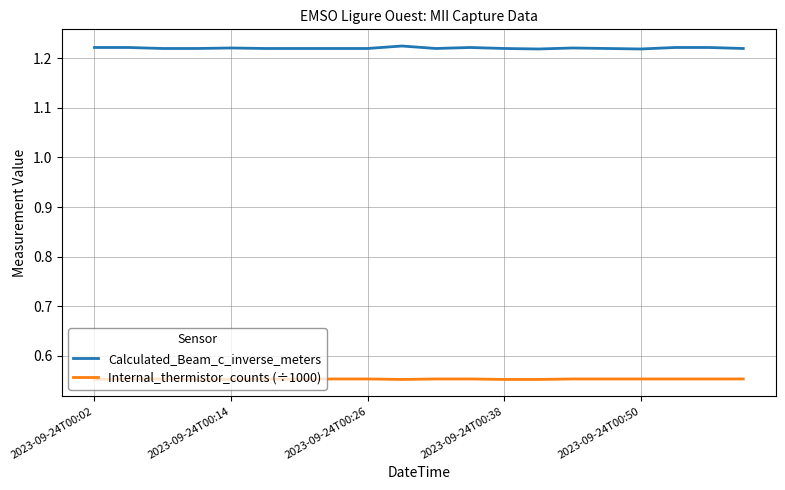

List the series in order of their peak value, lowest first.

Internal_thermistor_counts (÷1000), Calculated_Beam_c_inverse_meters